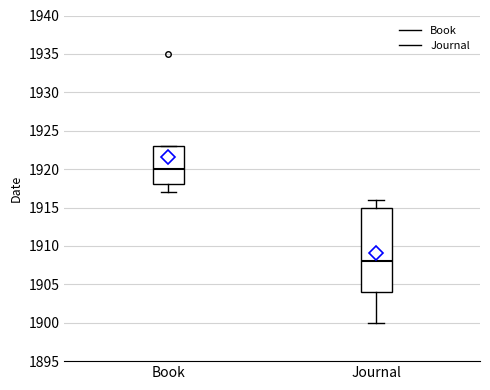

Which box is the tallest, from its lower edge to its upper edge?

Journal